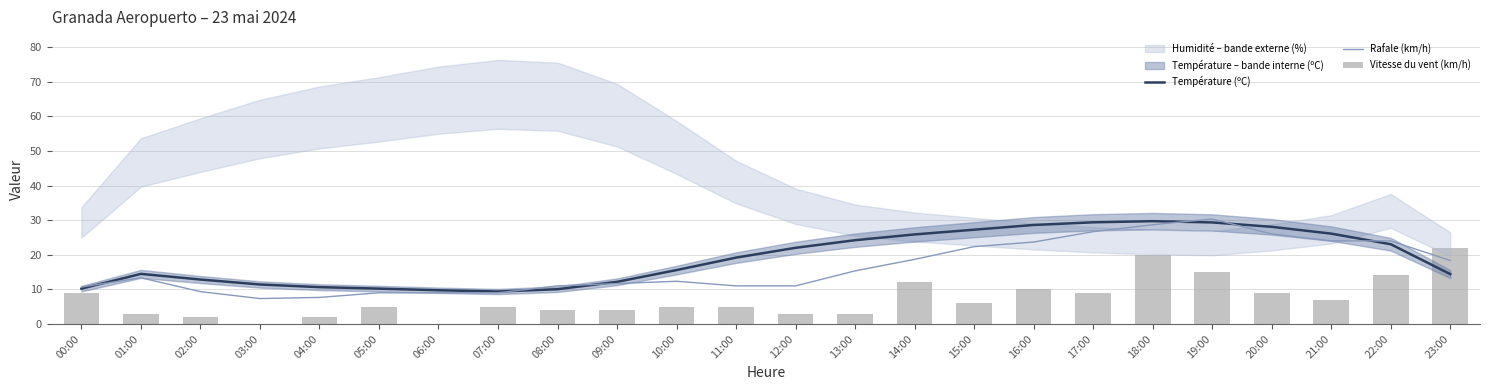

What is the total value across all series at 19:00?

74.7